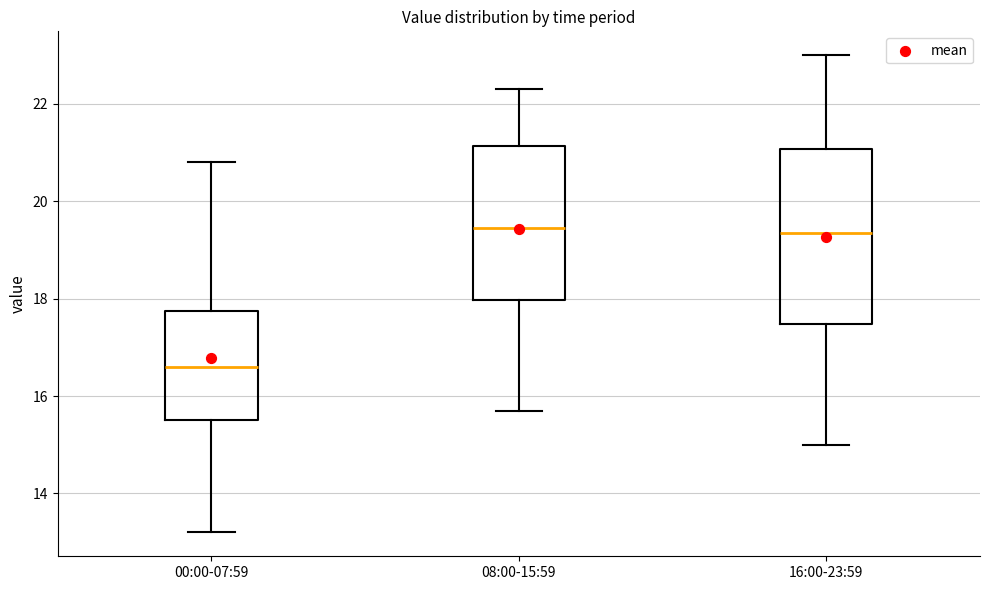

Where is the upper edge of the box for 00:00-07:59 on the y-axis? The values are not printed on the chart, so give them approximately, as read against the axis.

17.8